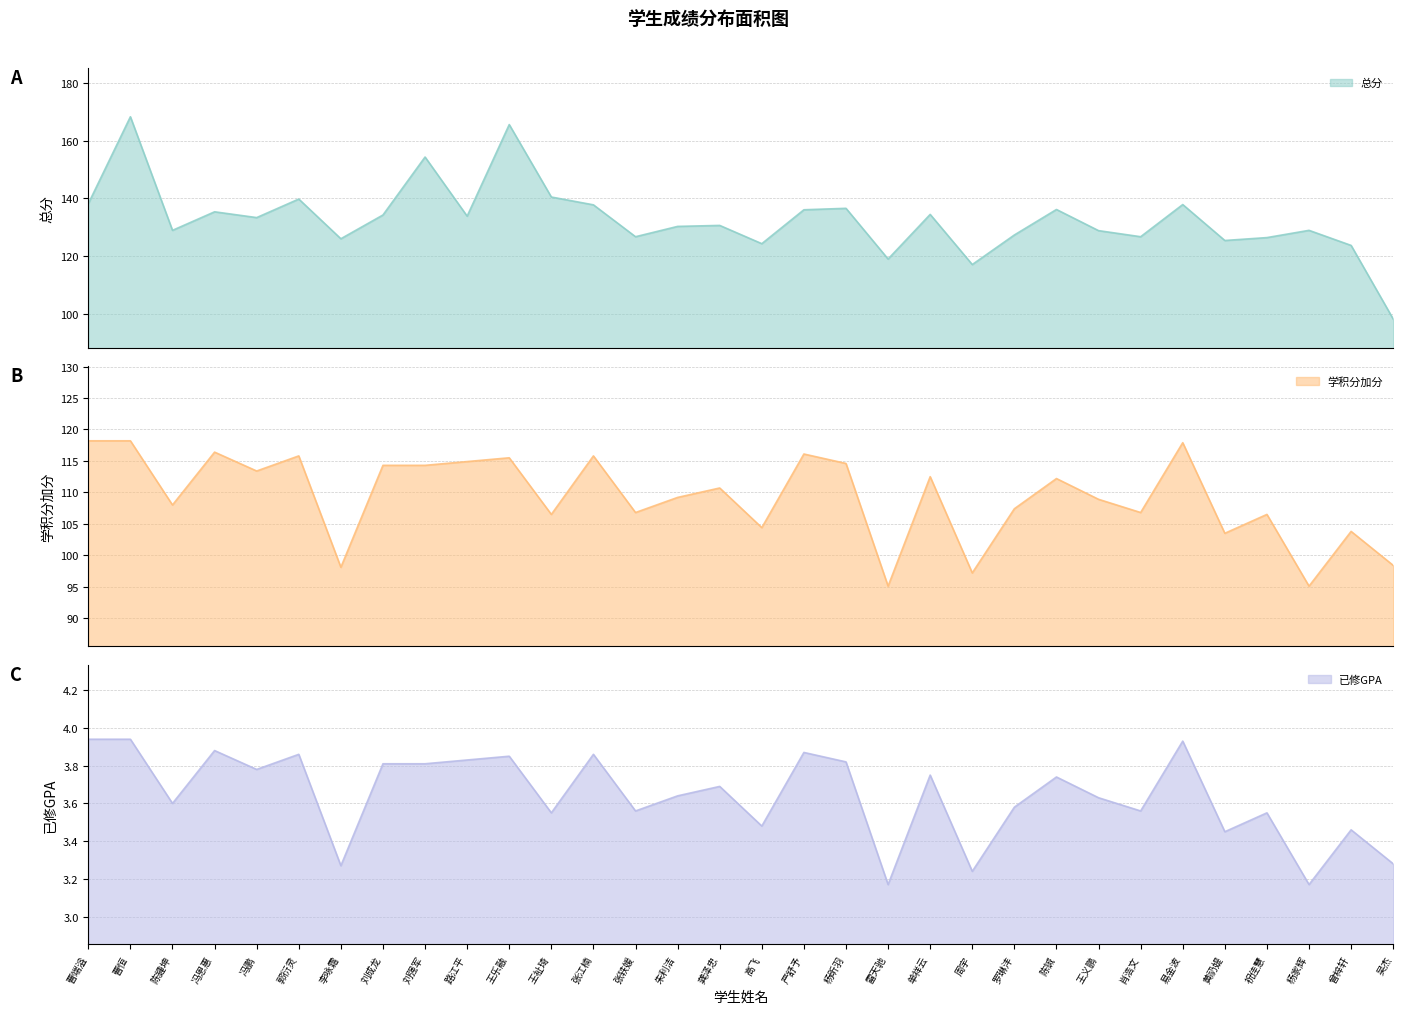

How many data points in 总分 are less than 133?

16